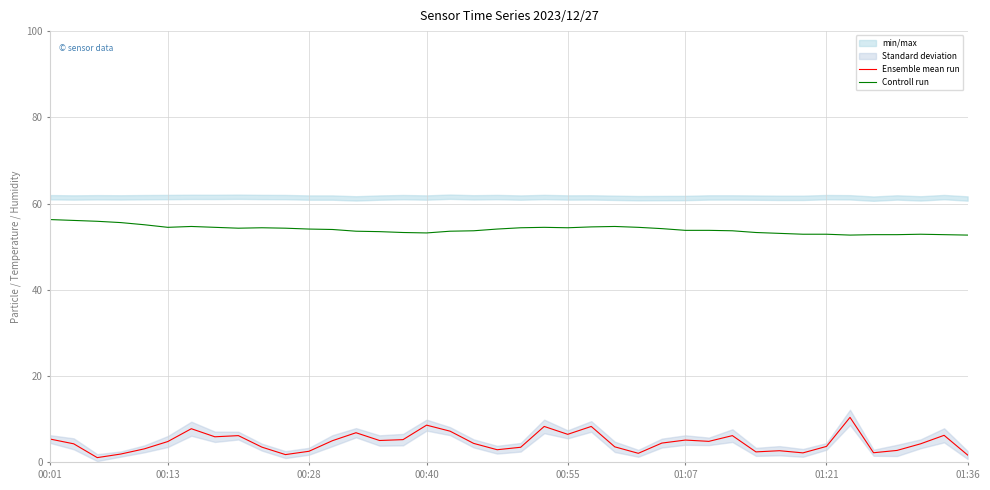

True or false: Ensemble mean run and Controll run cross at least once.

False